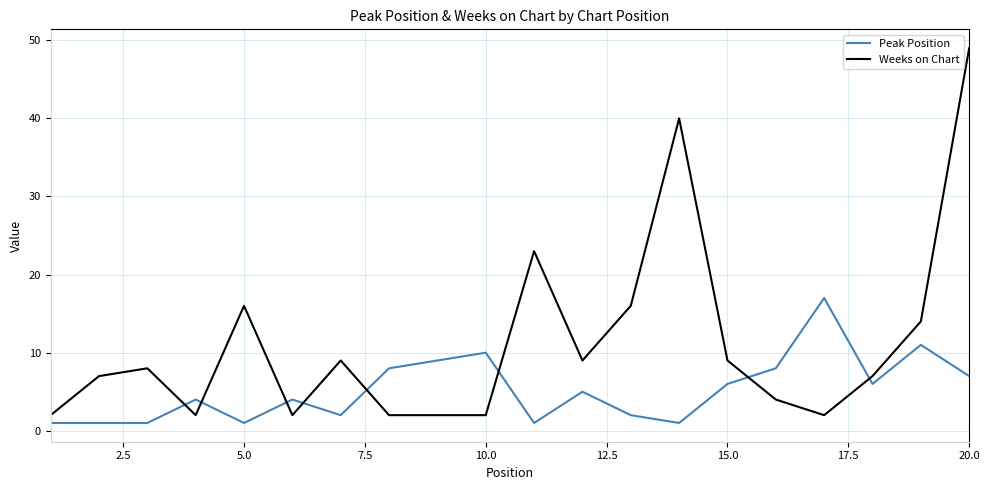

Which series has the largest range (max minus min)?

Weeks on Chart